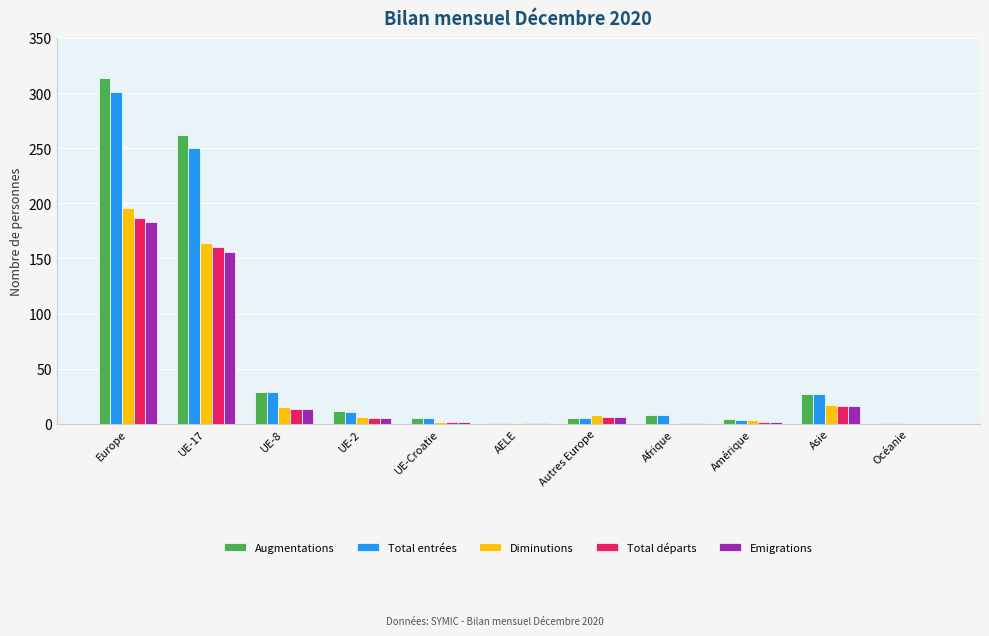

Is the value of Diminutions at Asie greater than the value of Emigrations at UE-2?

Yes